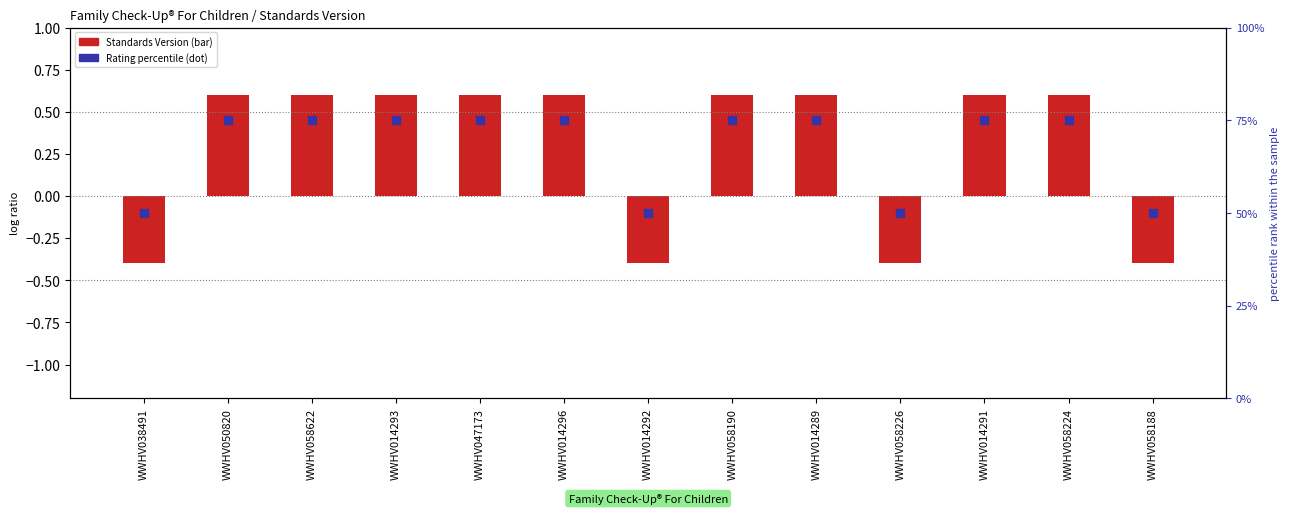

Is the value of Rating percentile at WWHV038491 greater than the value of Standards Version (log ratio style) at WWHV038491?

Yes